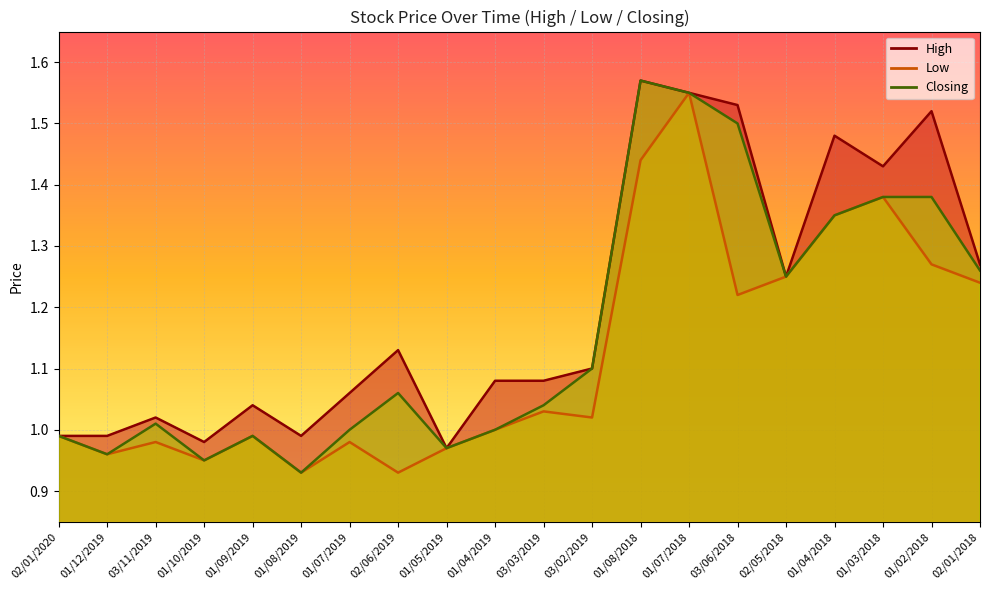

What is the label of the 15th point from the left?

03/06/2018